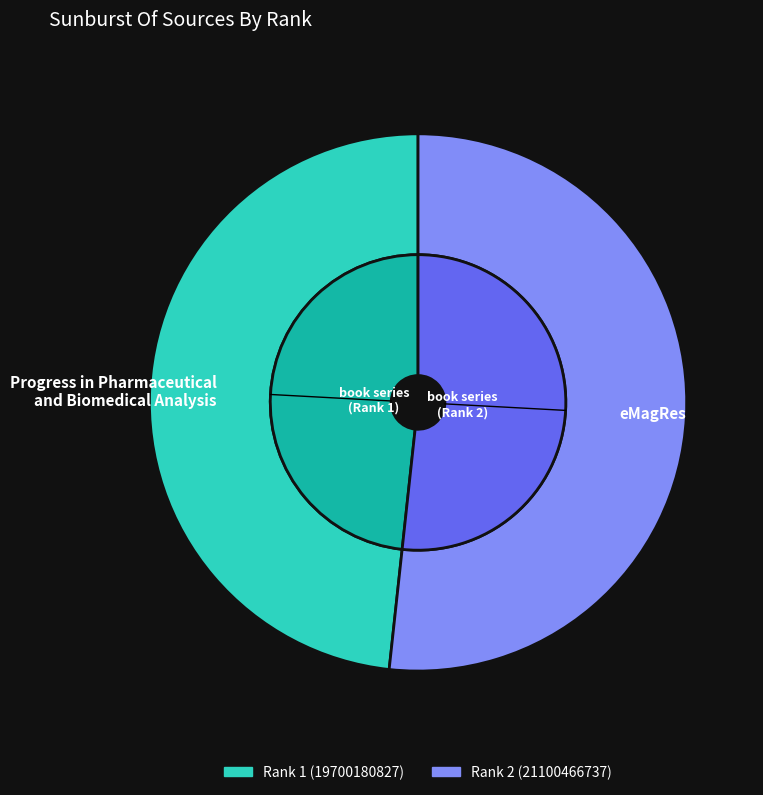

Is it true that Progress in Pharmaceutical
and Biomedical Analysis is 56% of the pie?

False